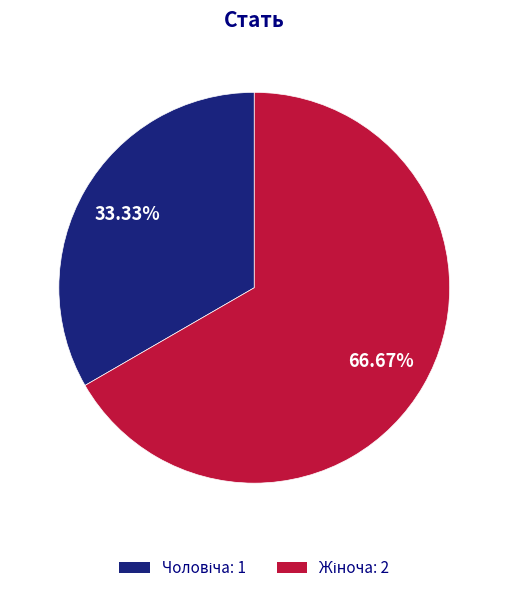

Does any single category account for the majority?

Yes